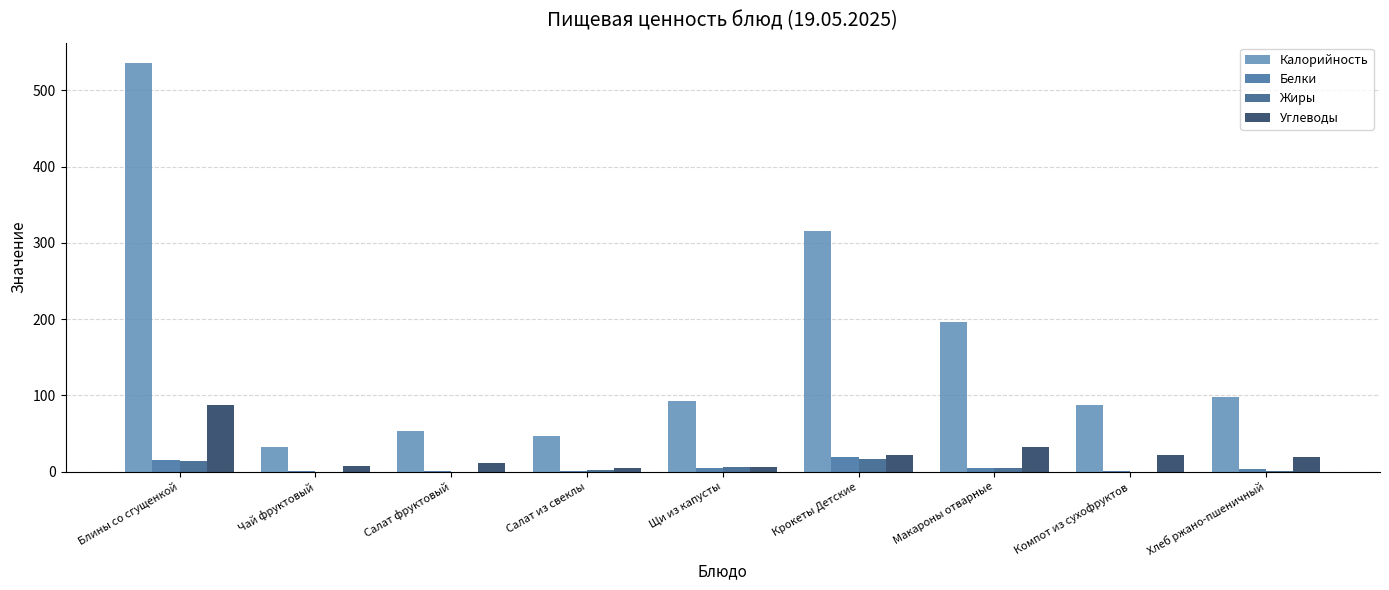

Is the value of Углеводы at Компот из сухофруктов greater than the value of Жиры at Щи из капусты?

Yes